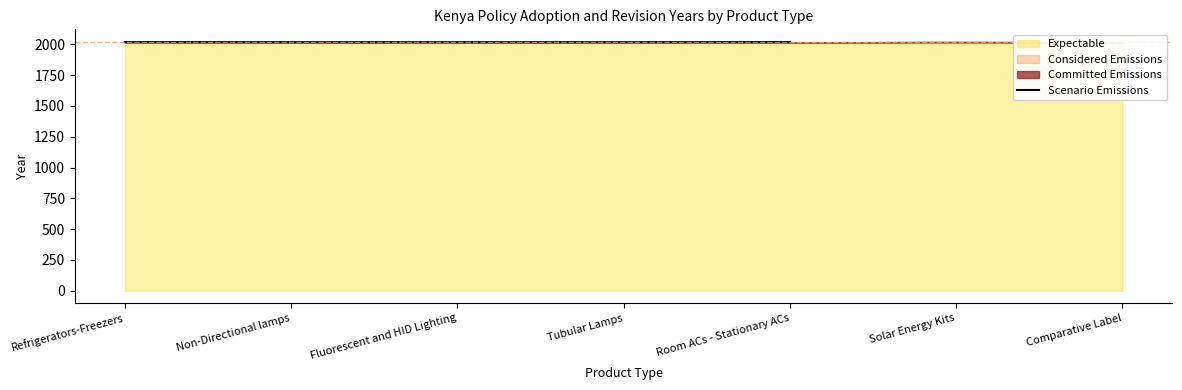

List the labels in order of value, smallest first.

Non-Directional lamps, Fluorescent and HID Lighting, Tubular Lamps, Refrigerators-Freezers, Room ACs - Stationary ACs, Solar Energy Kits, Comparative Label